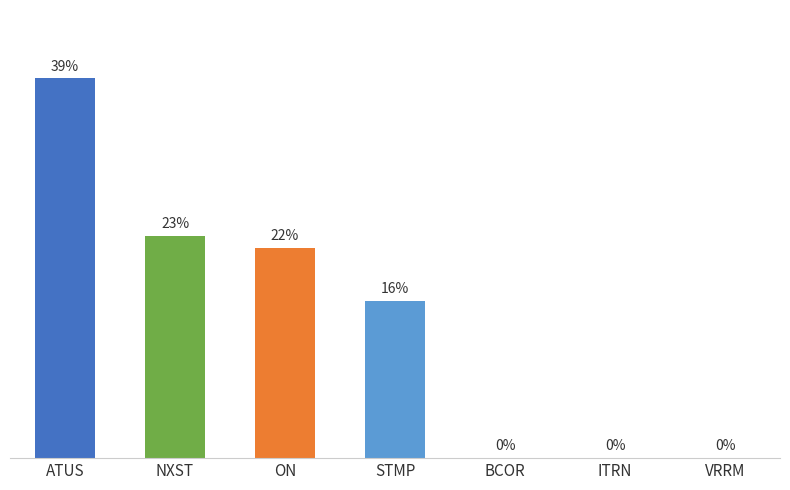

At which category does the chart reach its peak across all series?

ATUS